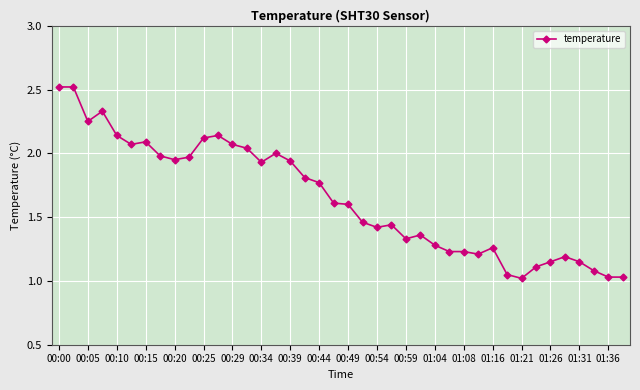

How many distinct data groups are displayed?

1